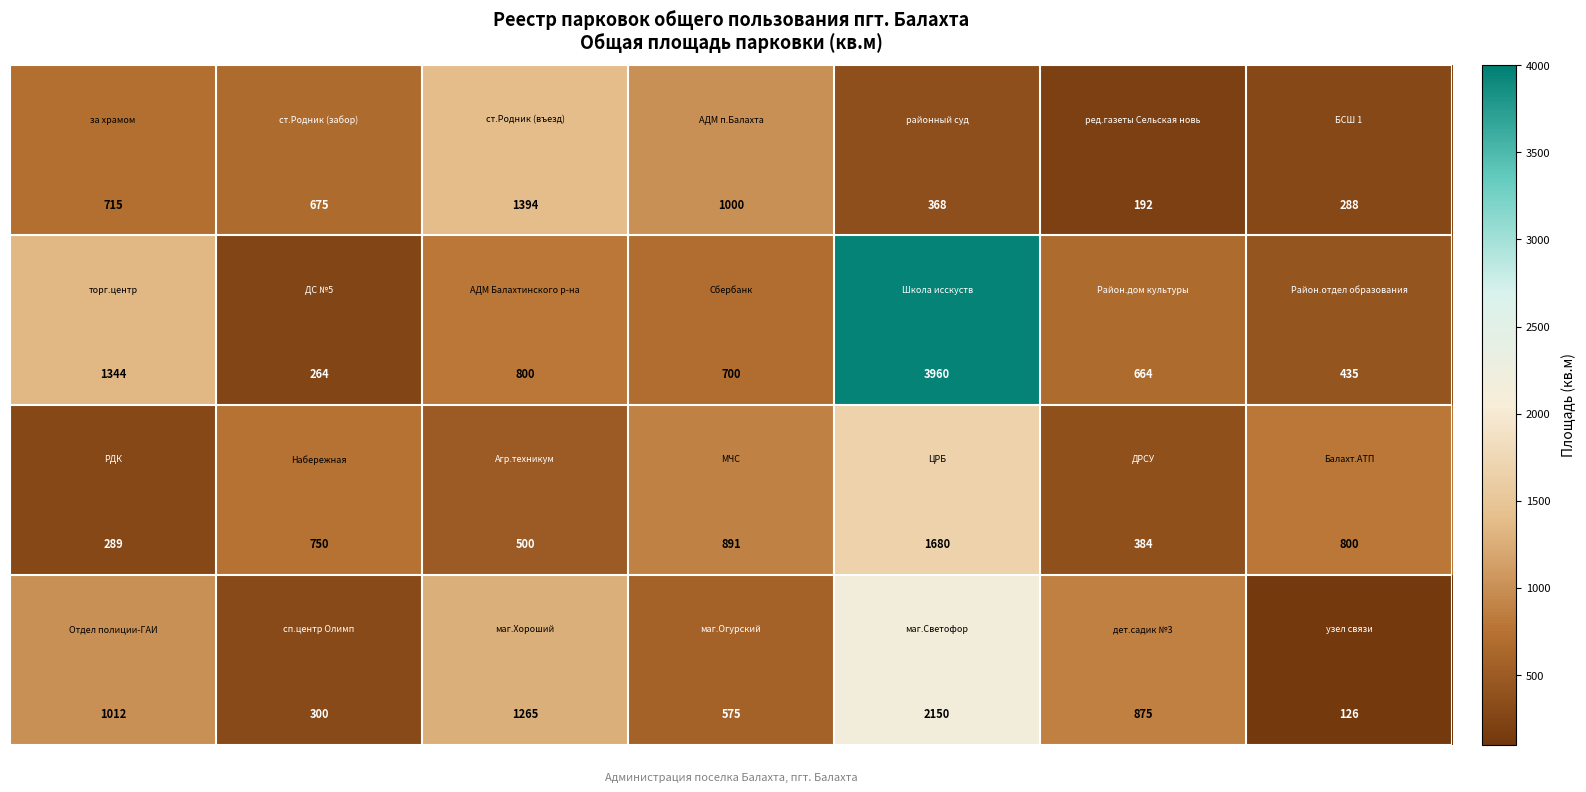

What is the minimum value shown in the chart?

126